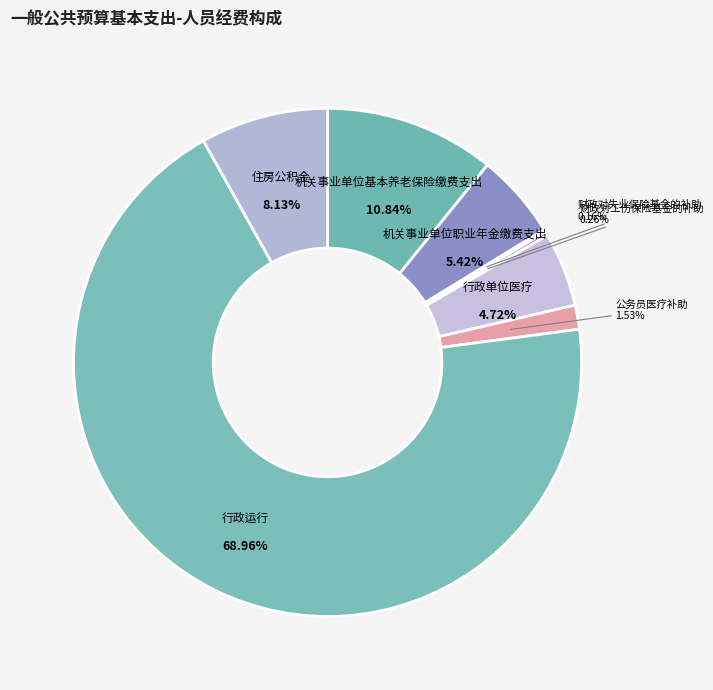

To the nearest percent, what portion does 机关事业单位职业年金缴费支出 represent?

5%